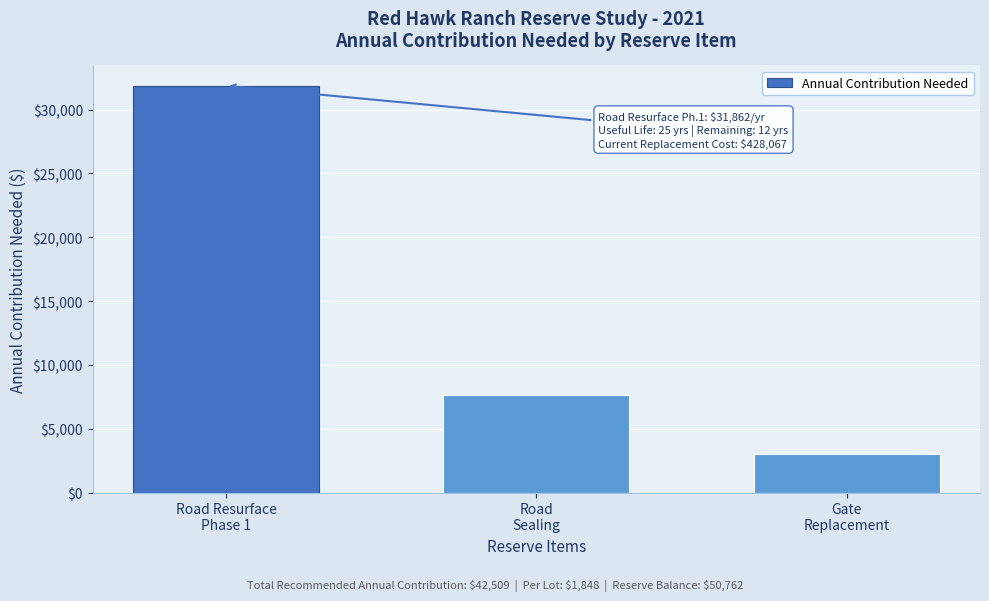

Reading left to right, list all the values displayed in this chart.

31861.8	7667.2	2980.5